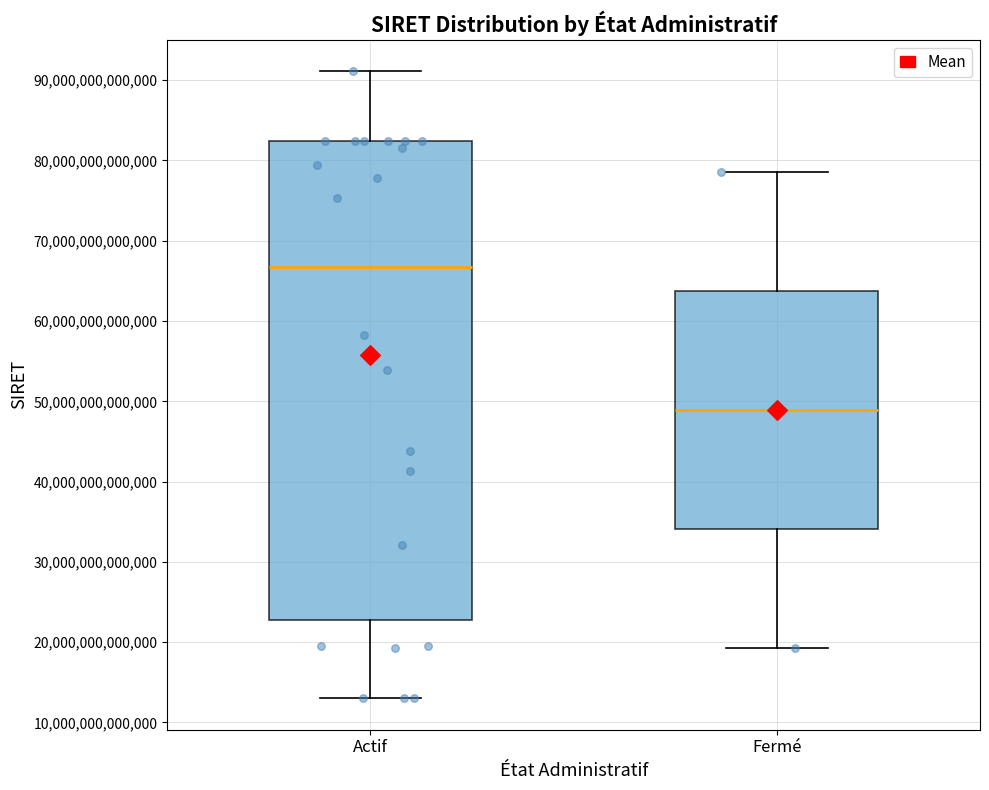

Reading left to right, read every box against the y-axis: the position of its median line, the range the box covers, and the ends of its whiskers. The values are not printed on the chart, so give them approximately, as read against the axis.

Actif: median 67000000000000, box 23000000000000 to 82000000000000, whiskers 13000000000000 to 91000000000000
Fermé: median 49000000000000, box 34000000000000 to 64000000000000, whiskers 19000000000000 to 79000000000000